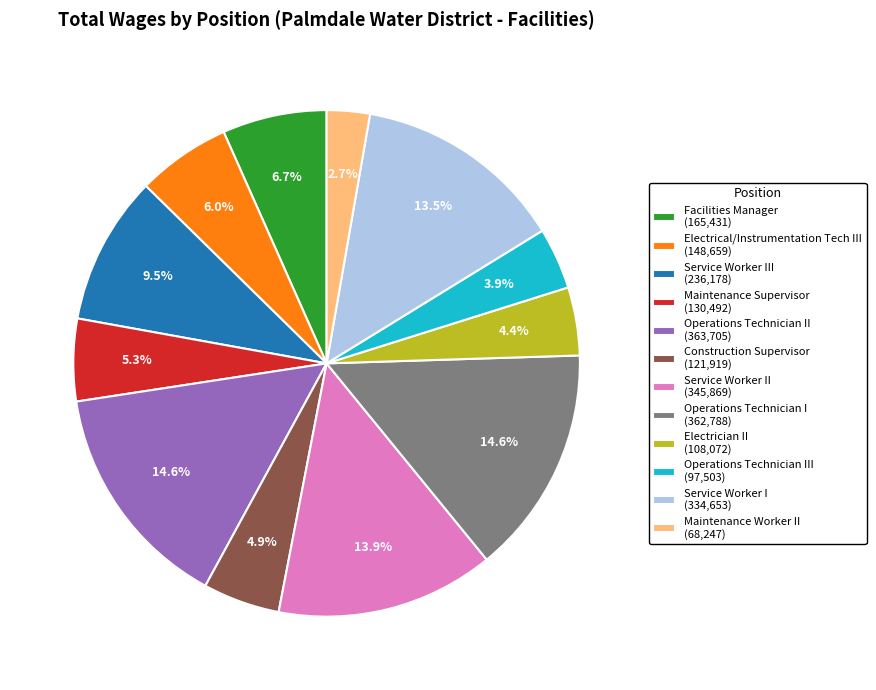

What is the ratio of the value at Service Worker II (345,869) to the value at Service Worker I (334,653)?

1.0